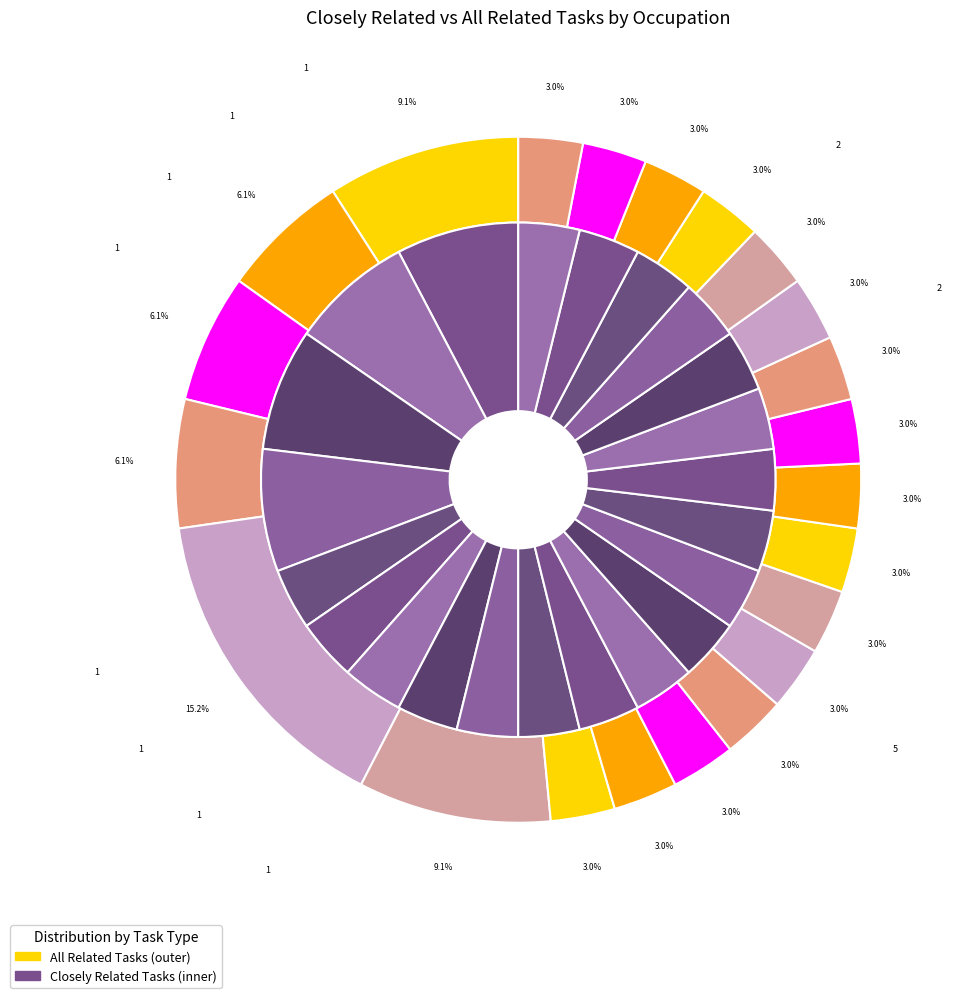

Combined, do Radiologists and Weighers, Measurers, Checkers, and Samplers account for over 50%?

No